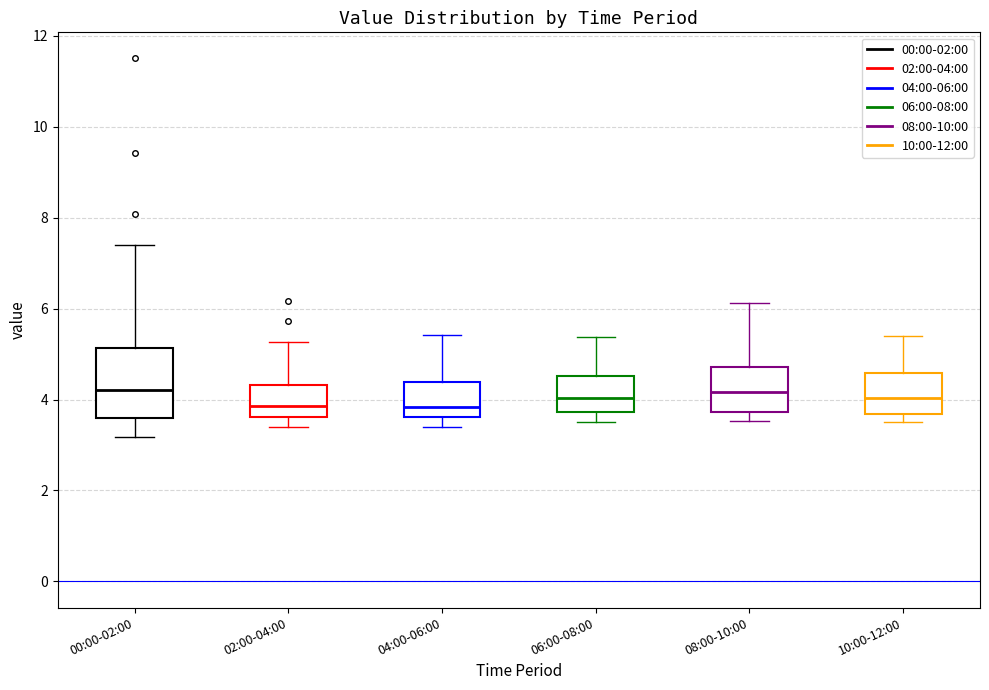

Reading left to right, read every box against the y-axis: the position of its median line, the range the box covers, and the ends of its whiskers. The values are not printed on the chart, so give them approximately, as read against the axis.

00:00-02:00: median 4.2, box 3.6 to 5.2, whiskers 3.2 to 7.4
02:00-04:00: median 3.8, box 3.6 to 4.4, whiskers 3.4 to 5.2
04:00-06:00: median 3.8, box 3.6 to 4.4, whiskers 3.4 to 5.4
06:00-08:00: median 4.0, box 3.8 to 4.6, whiskers 3.6 to 5.4
08:00-10:00: median 4.2, box 3.8 to 4.8, whiskers 3.6 to 6.2
10:00-12:00: median 4.0, box 3.6 to 4.6, whiskers 3.6 (just below the box's lower edge) to 5.4